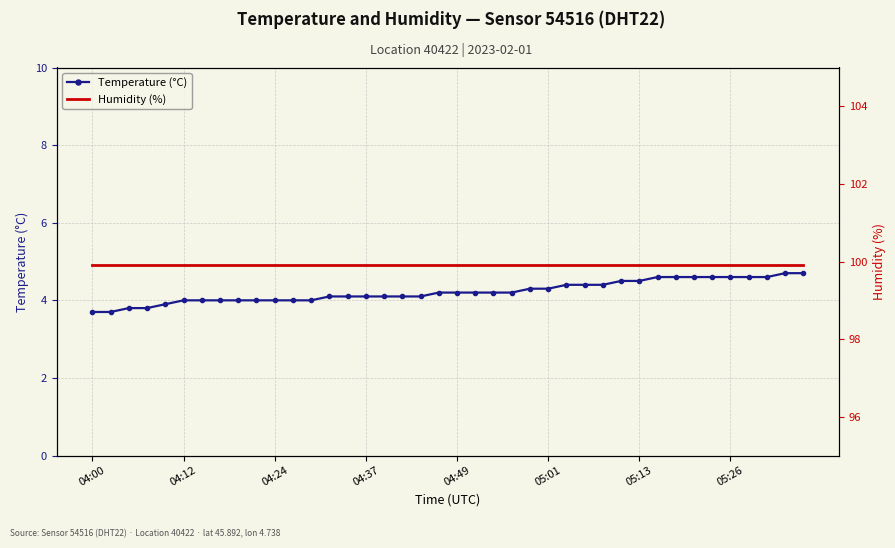

Reading right to left, what are all the values shown in this chart?

Temperature (°C): 4.7	4.7	4.6	4.6	4.6	4.6	4.6	4.6	4.6	4.5	4.5	4.4	4.4	4.4	4.3	4.3	4.2	4.2	4.2	4.2	4.2	4.1	4.1	4.1	4.1	4.1	4.1	4.0	4.0	4.0	4.0	4.0	4.0	4.0	4.0	3.9	3.8	3.8	3.7	3.7
Humidity (%): 99.9	99.9	99.9	99.9	99.9	99.9	99.9	99.9	99.9	99.9	99.9	99.9	99.9	99.9	99.9	99.9	99.9	99.9	99.9	99.9	99.9	99.9	99.9	99.9	99.9	99.9	99.9	99.9	99.9	99.9	99.9	99.9	99.9	99.9	99.9	99.9	99.9	99.9	99.9	99.9